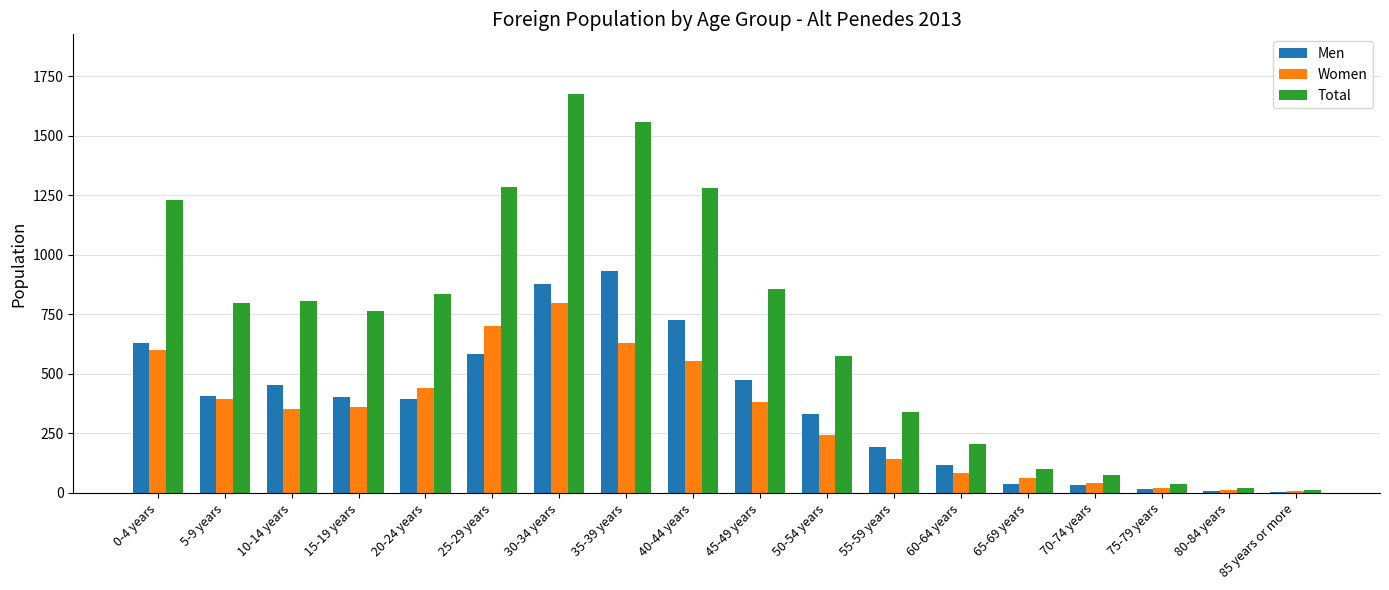

What is the maximum value shown in the chart?

1674